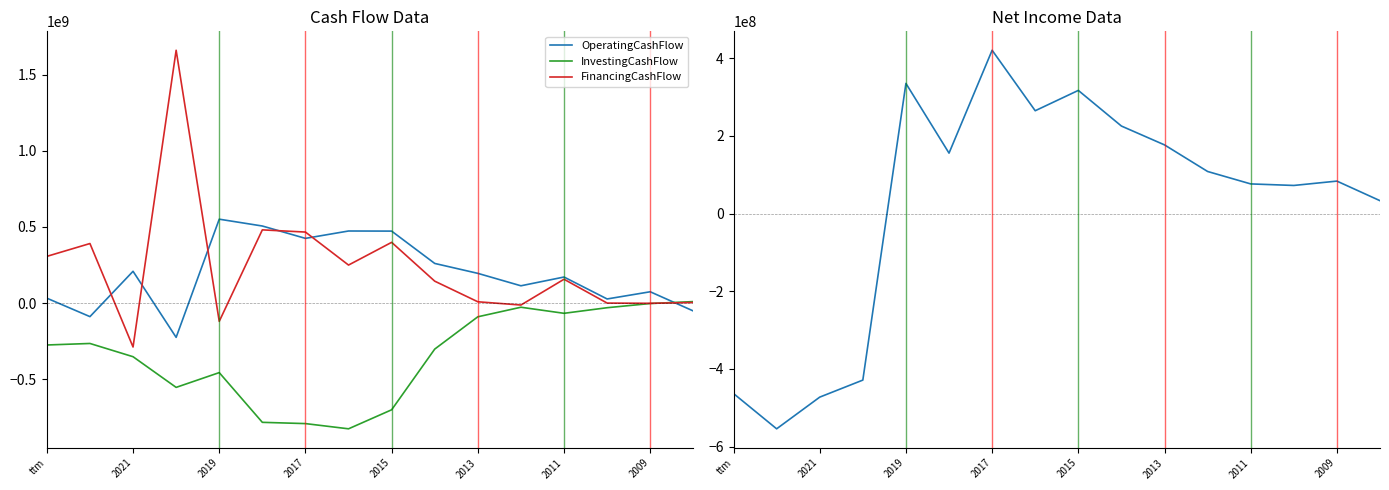

What is the highest value of the OperatingCashFlow series?

551321000